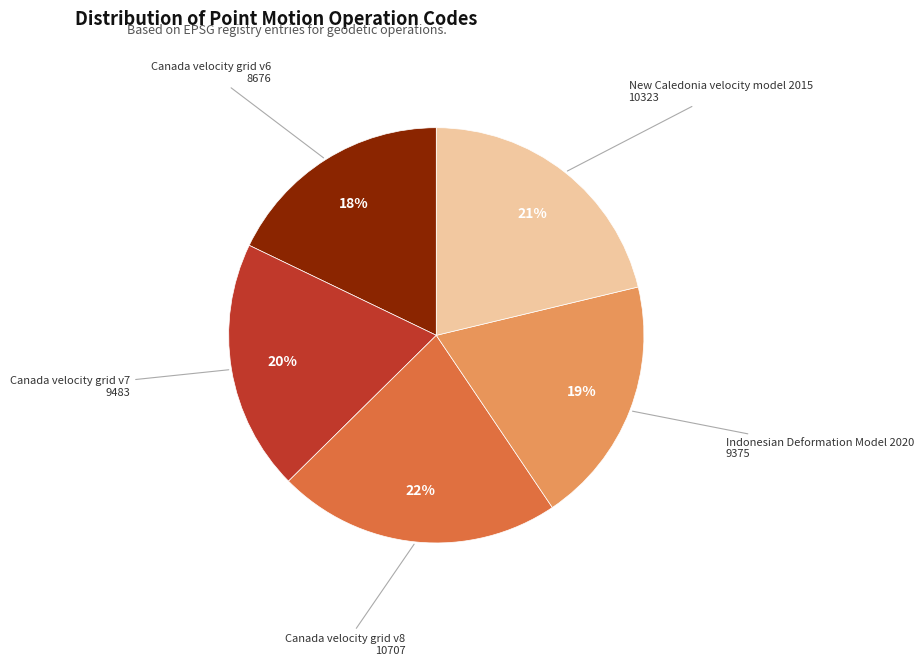

To the nearest percent, what is the difference between the largest and smallest slice percentages?

4%